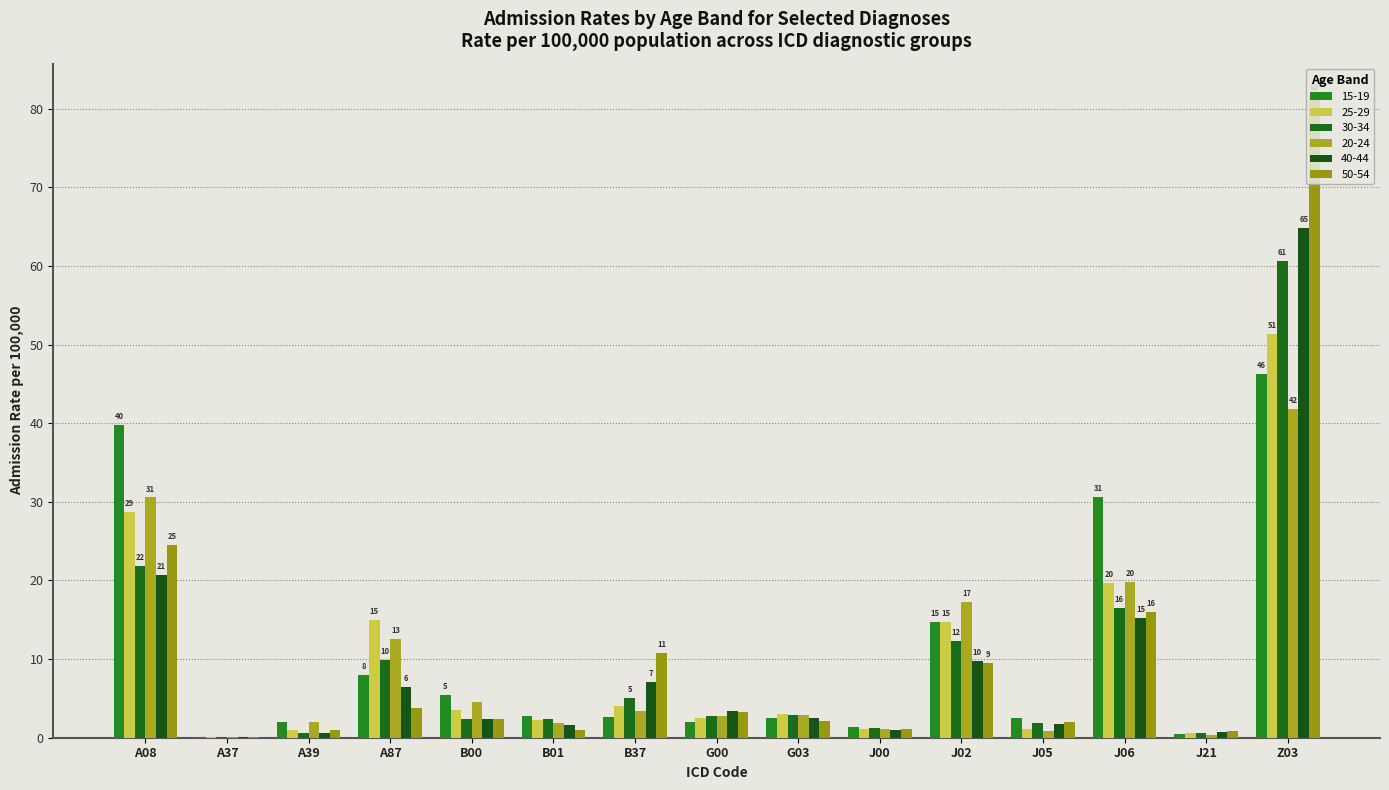

The value of 25-29 at A37 is 0.0. True or false?

True